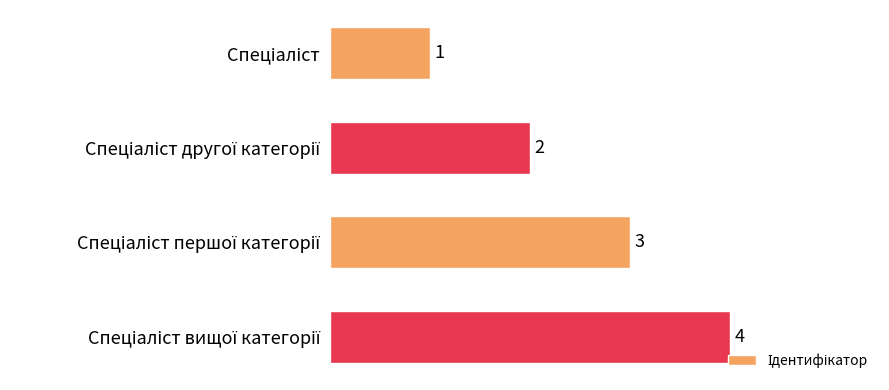

What is the greatest value displayed?

4